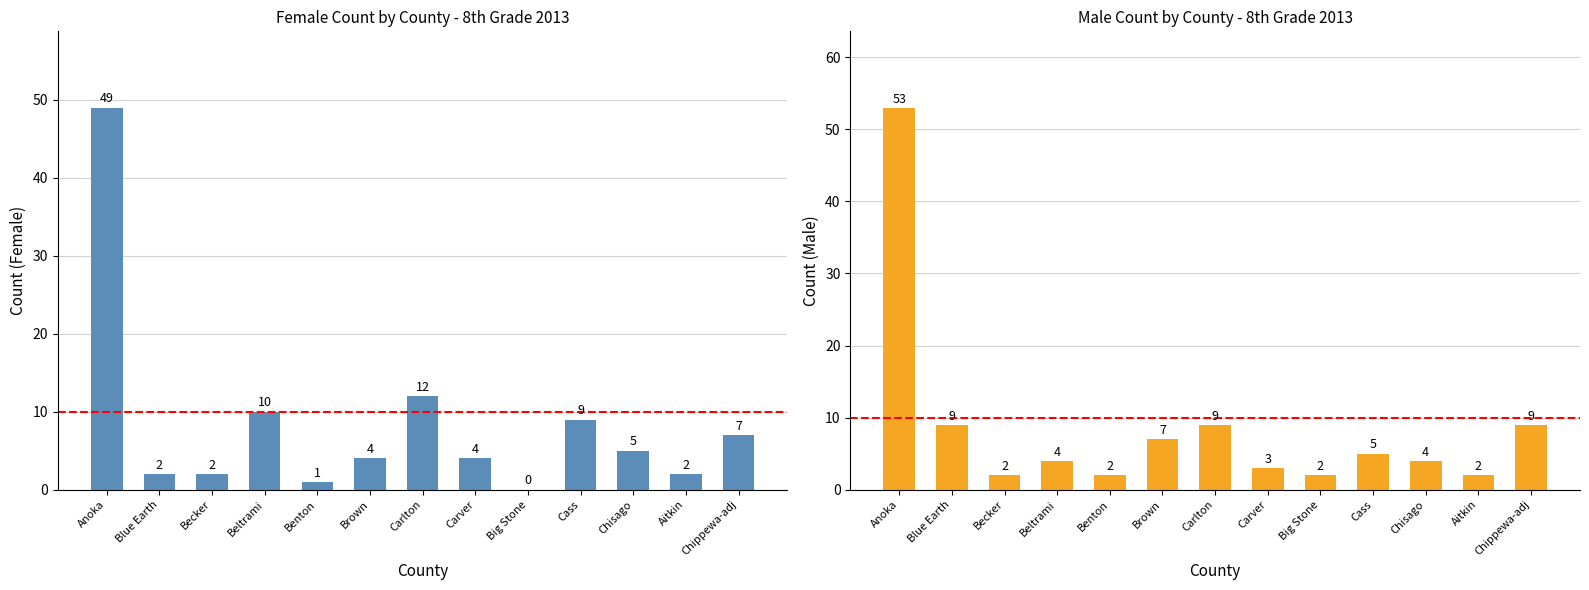

What is the label of the 6th bar from the right?

Carver